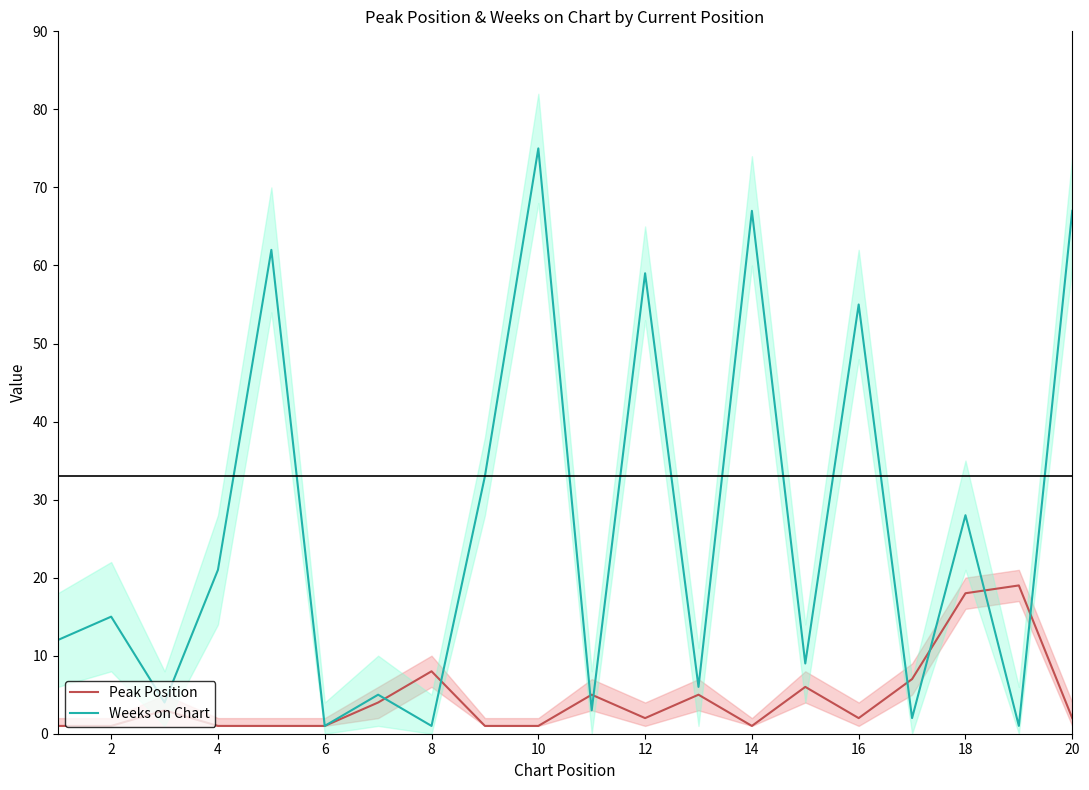

At how many categories does at least one series exceed 45?

6